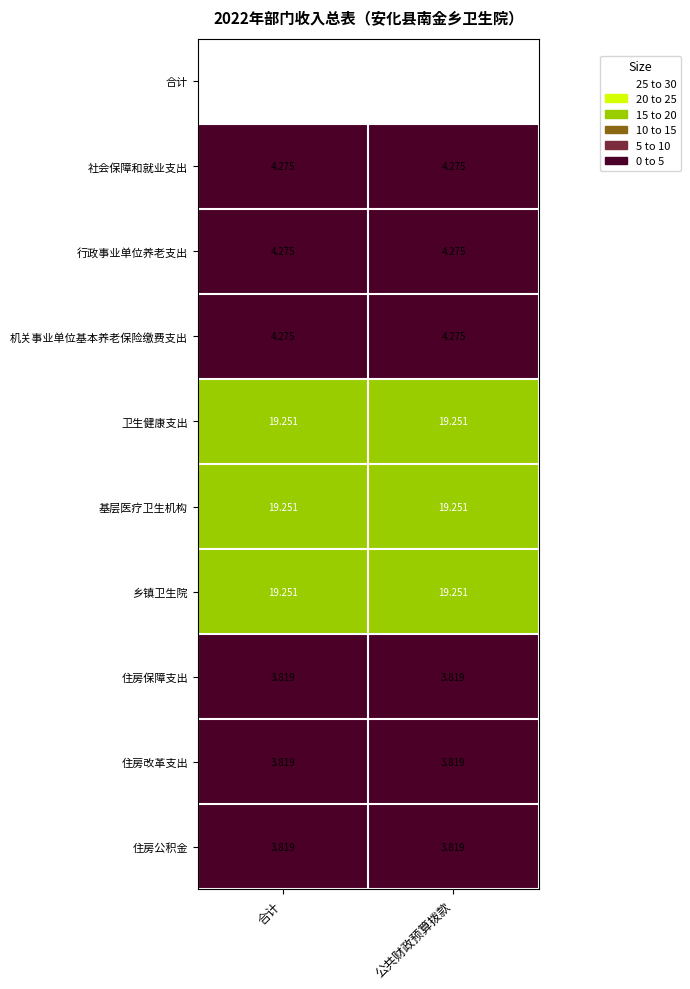

Which series has the largest total across all categories?

合计